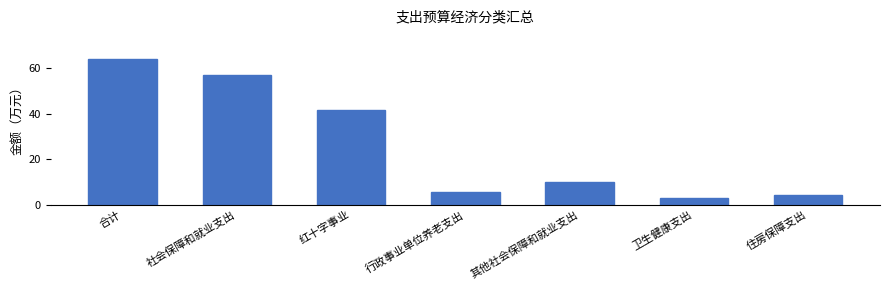

Reading left to right, transcribe all the data shown in this chart.

64.1	56.9	41.6	5.5	9.9	3.1	4.1